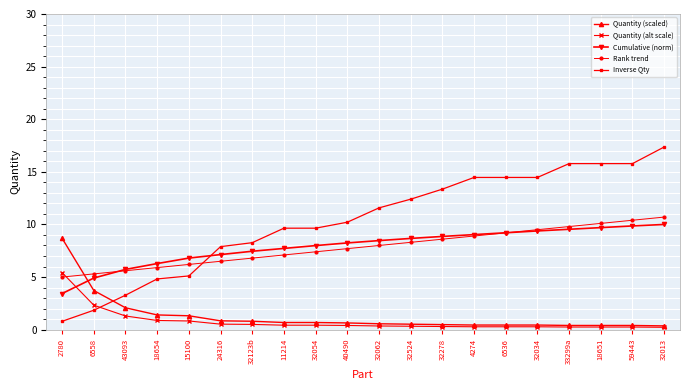

Which series has the largest range (max minus min)?

Inverse Qty